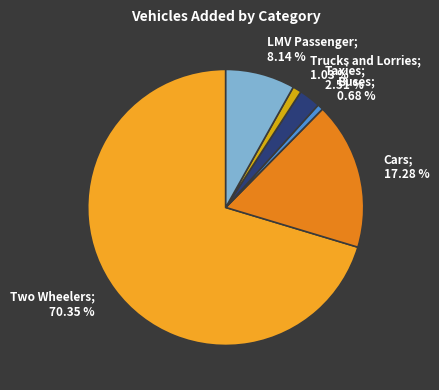

Count the number of slices in the pie.

6